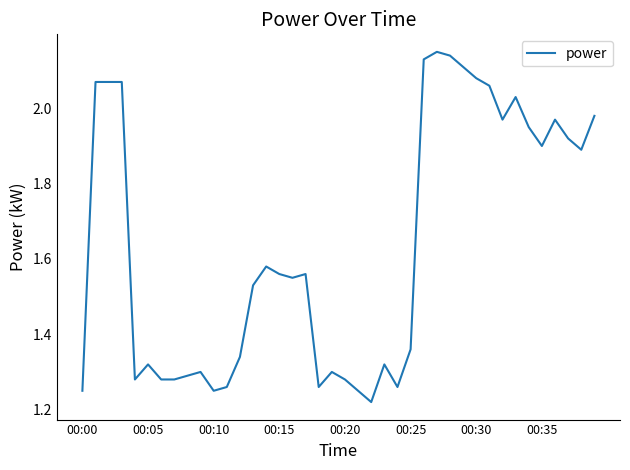

What is the difference between the maximum and minimum values?

0.9